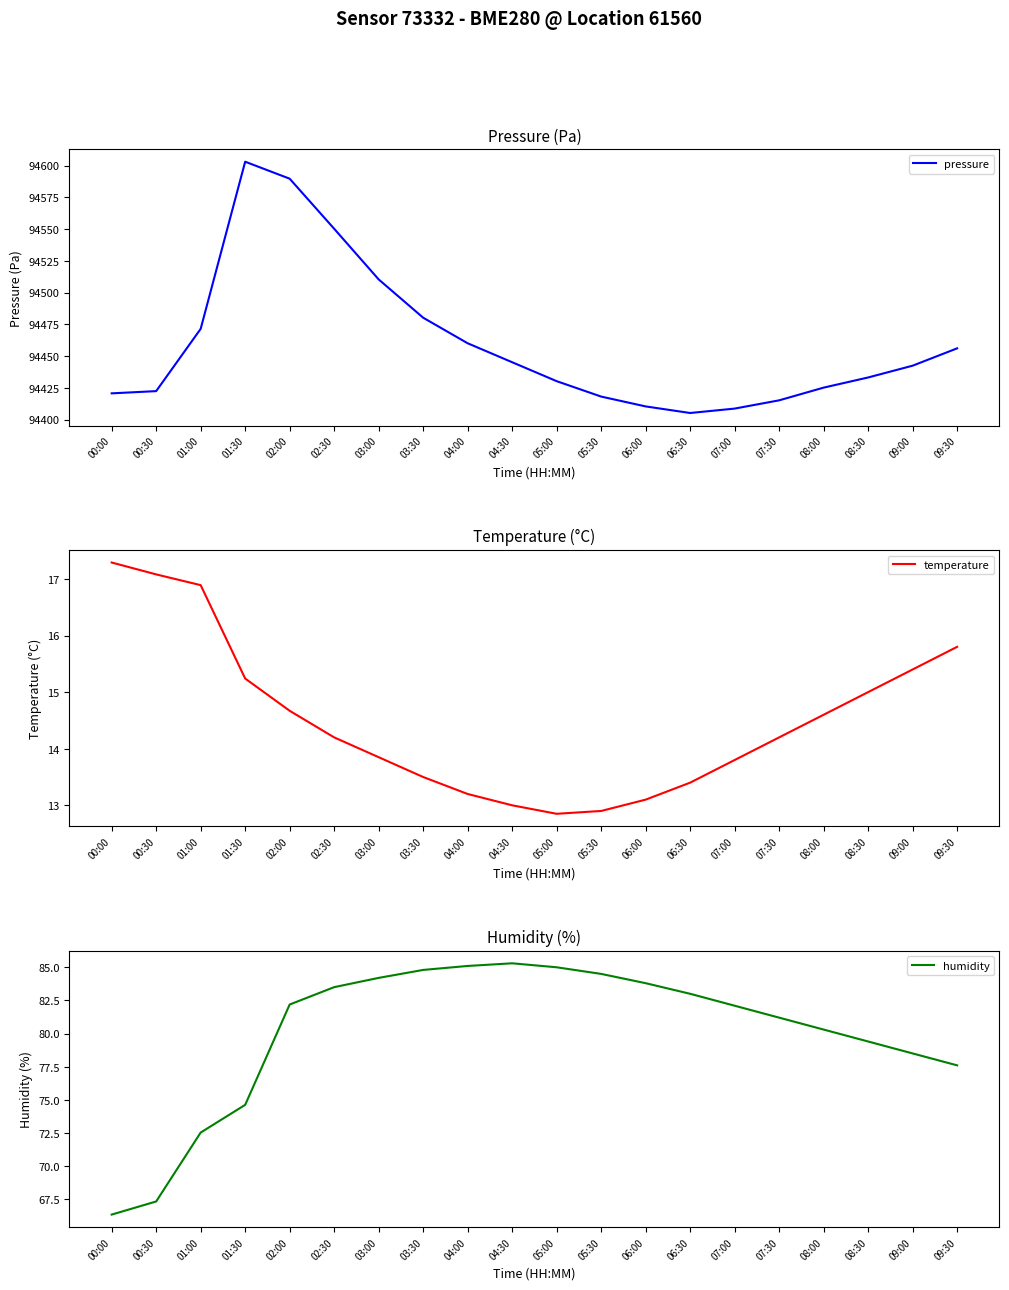

How many interior local peaks does the humidity series have?

1